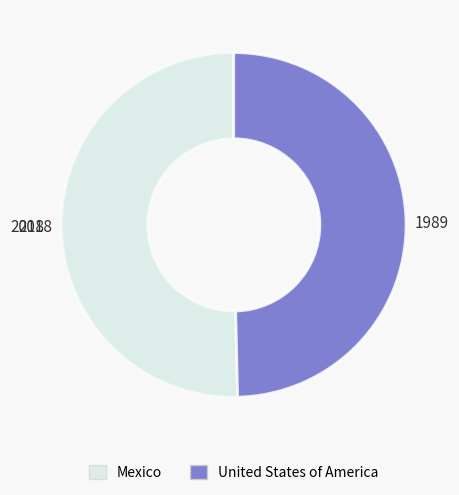

Rank the categories by value from lowest to highest.

United States of America, Mexico